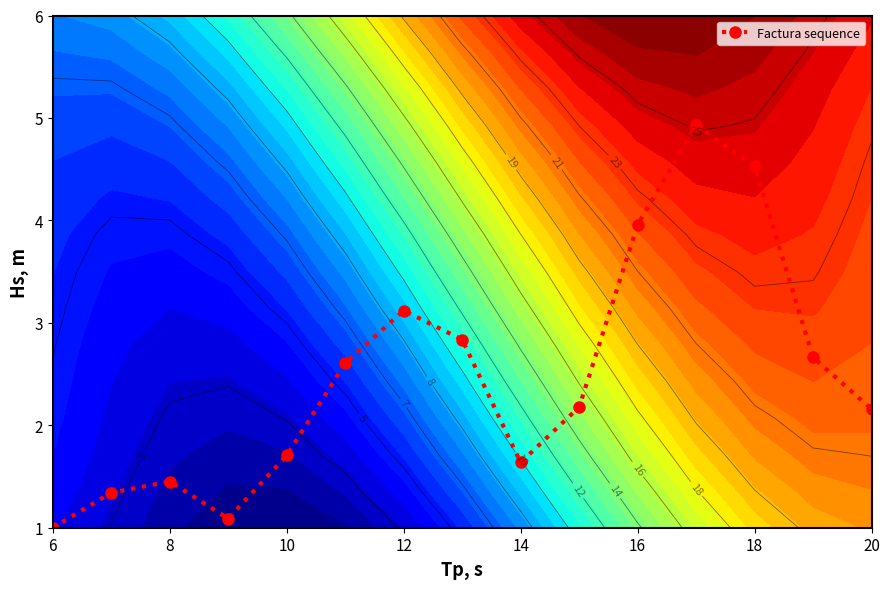

Reading left to right, what are all the values shown in this chart?

1.0	1.3	1.5	1.1	1.7	2.6	3.1	2.8	1.6	2.2	4.0	4.9	4.5	2.7	2.2